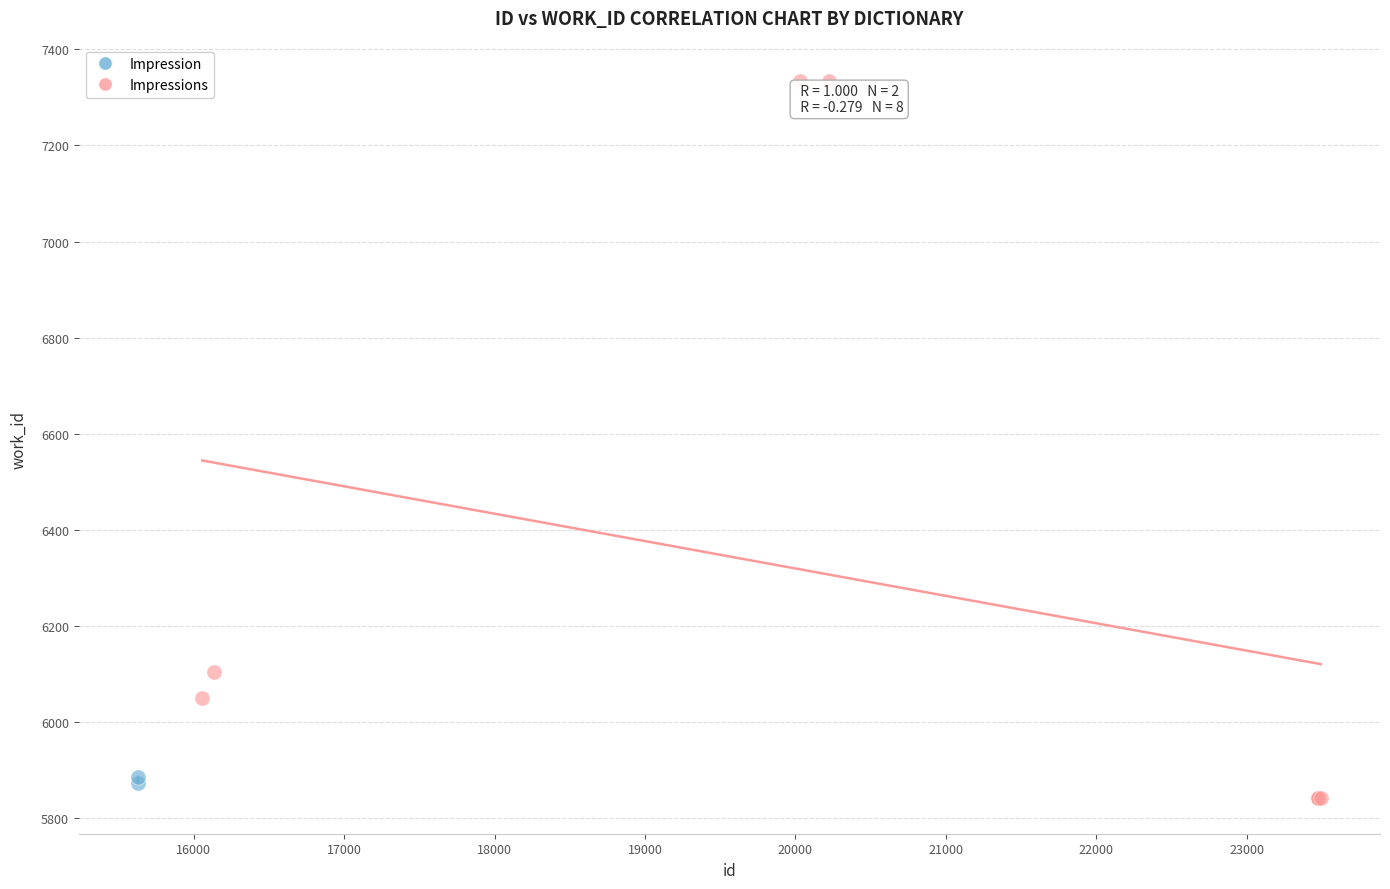

What are all the series names shown in the legend?

Impression, Impressions